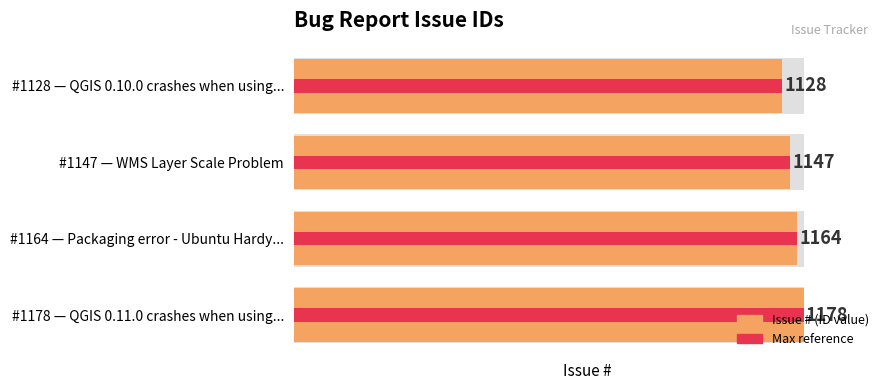

What is the difference between the values at #1128 — QGIS 0.10.0 crashes when using... and #1178 — QGIS 0.11.0 crashes when using...?

50